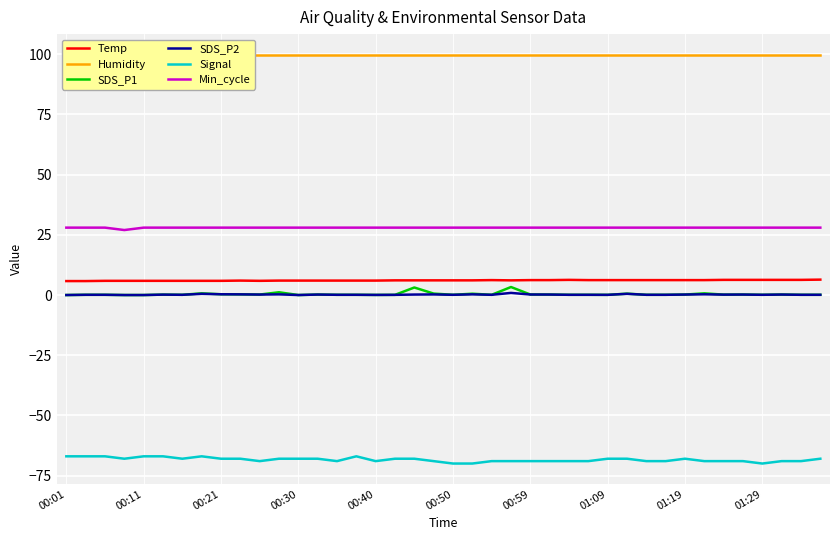

Which series has the largest range (max minus min)?

SDS_P1